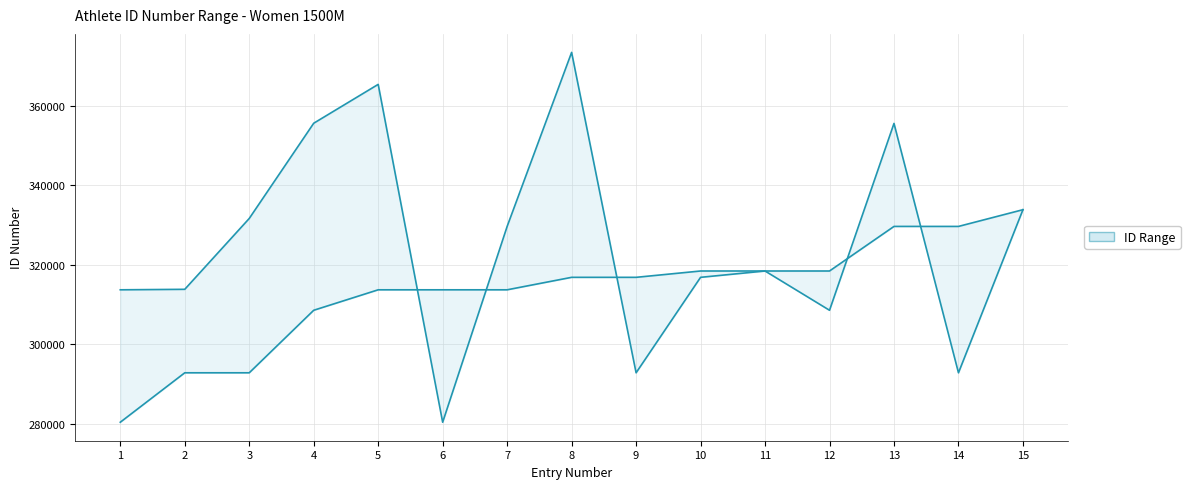

Which series has the widest spread of values?

col_3 upper